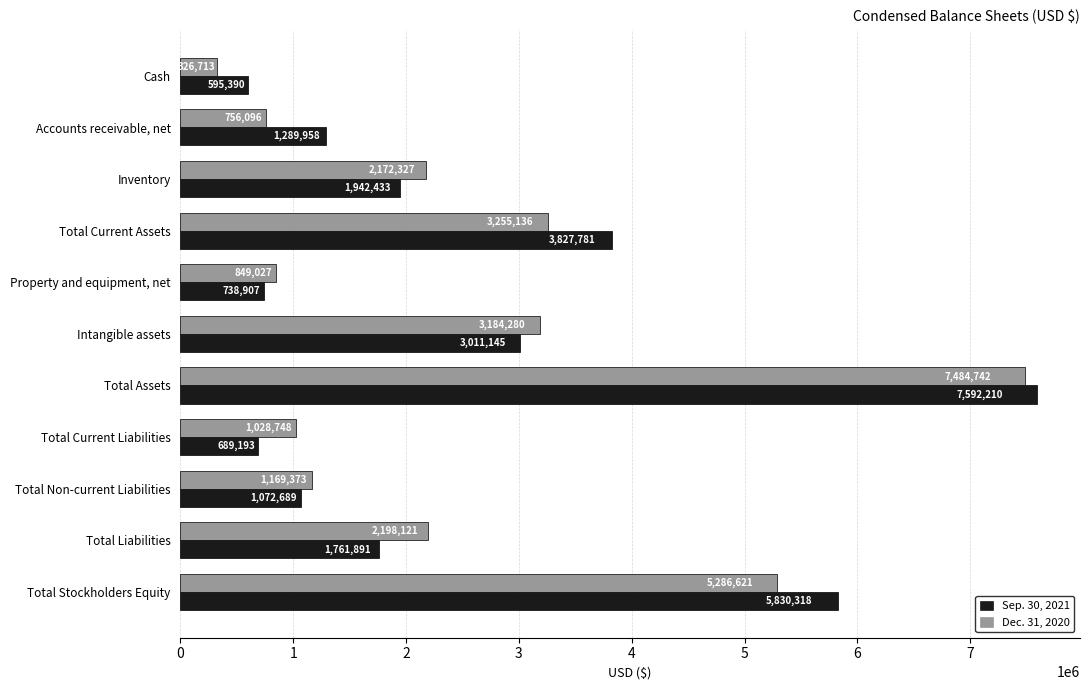

What is the difference between the maximum and second lowest values in the Dec. 31, 2020 series?

6728646